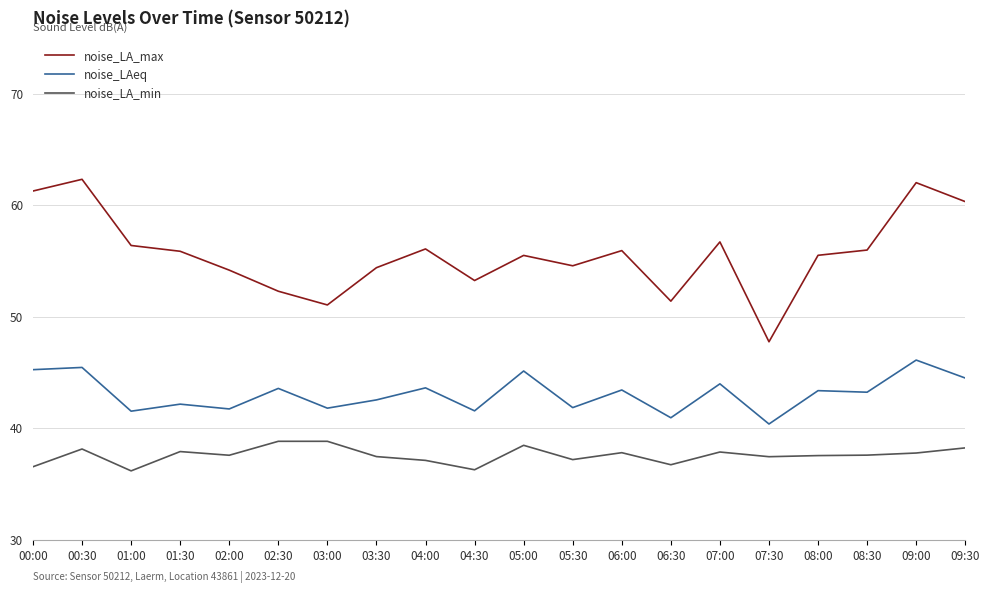

True or false: noise_LAeq and noise_LA_min cross at least once.

False